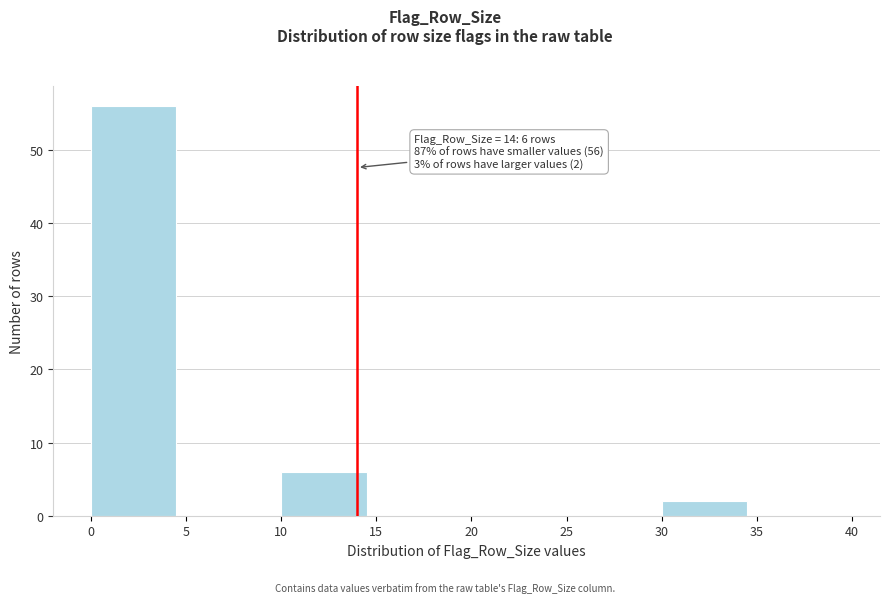

Over which range of the x-axis is the bar tallest?

0 to 5